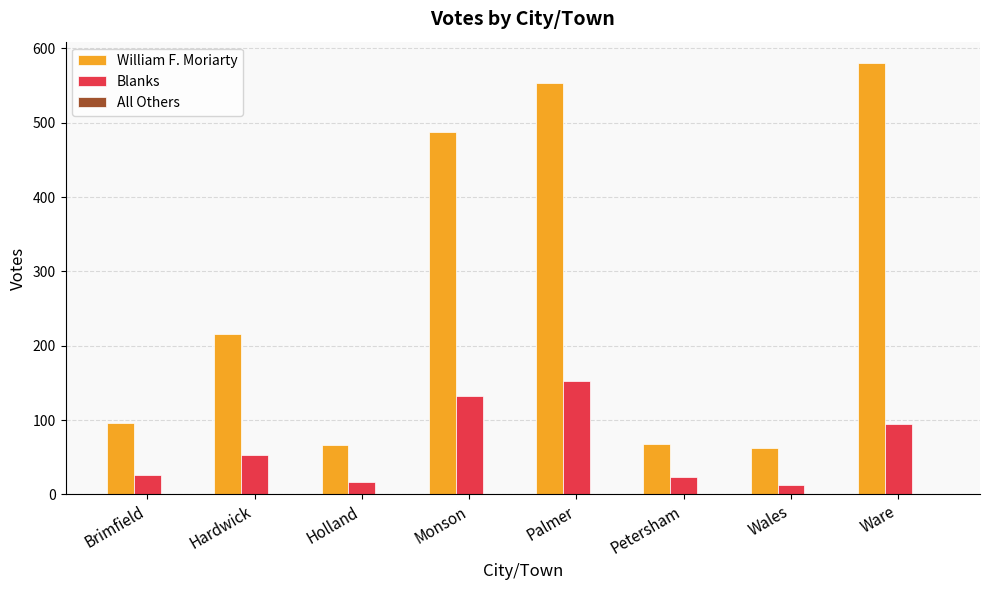

Which category has the highest value across all series?

Ware